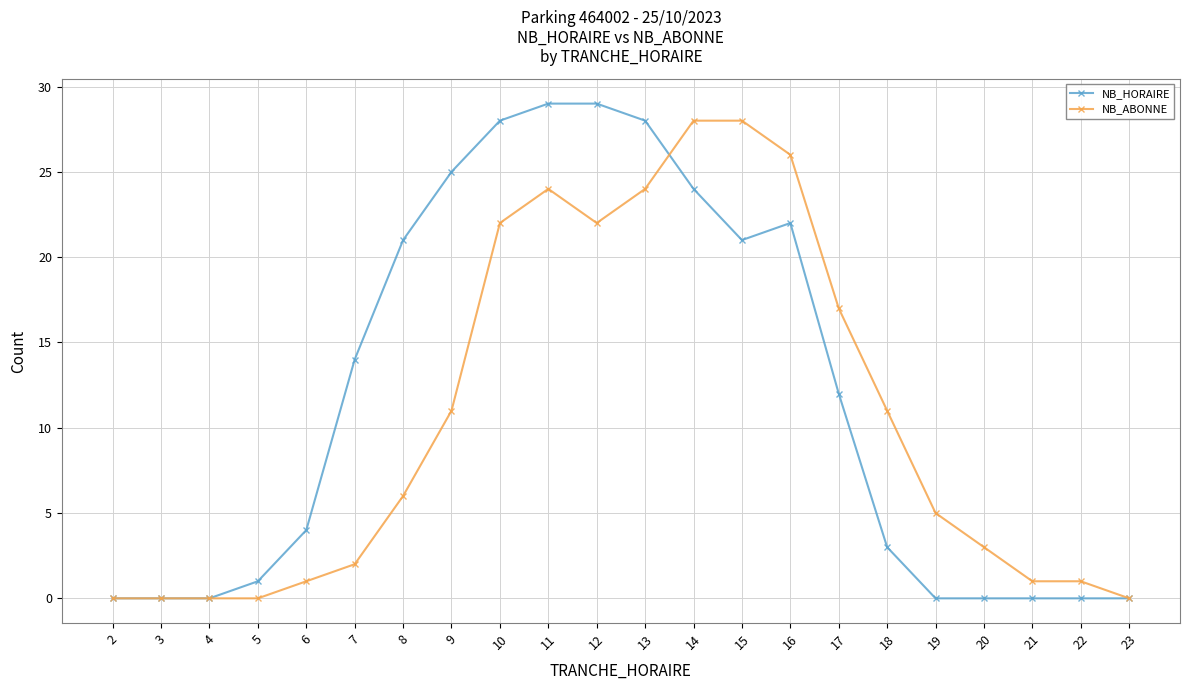

What is the difference between the second highest and minimum values in the NB_HORAIRE series?

29